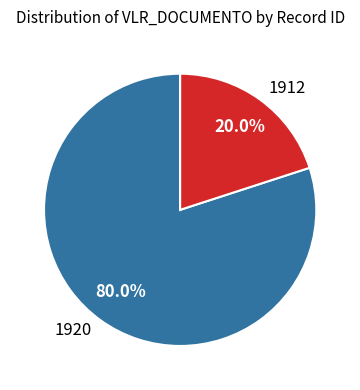

To the nearest percent, what is the combined percentage of 1912 and 1920?

100%